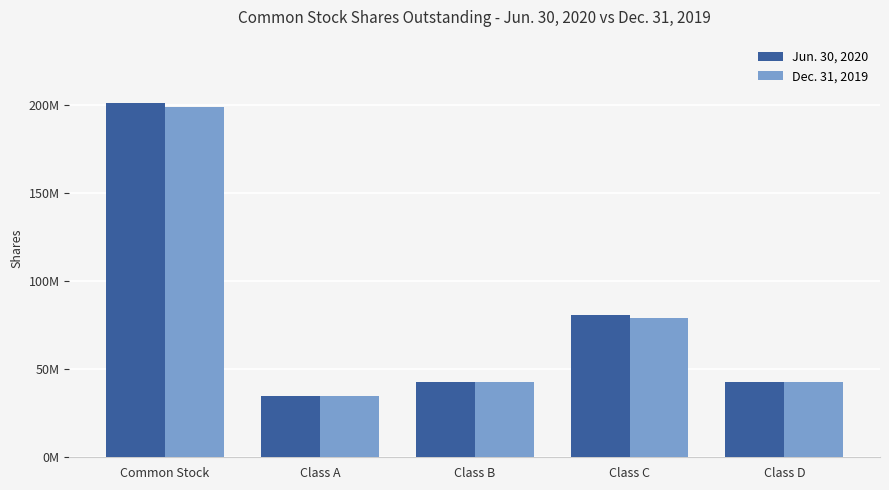

At how many categories does at least one series exceed 158448918?

1